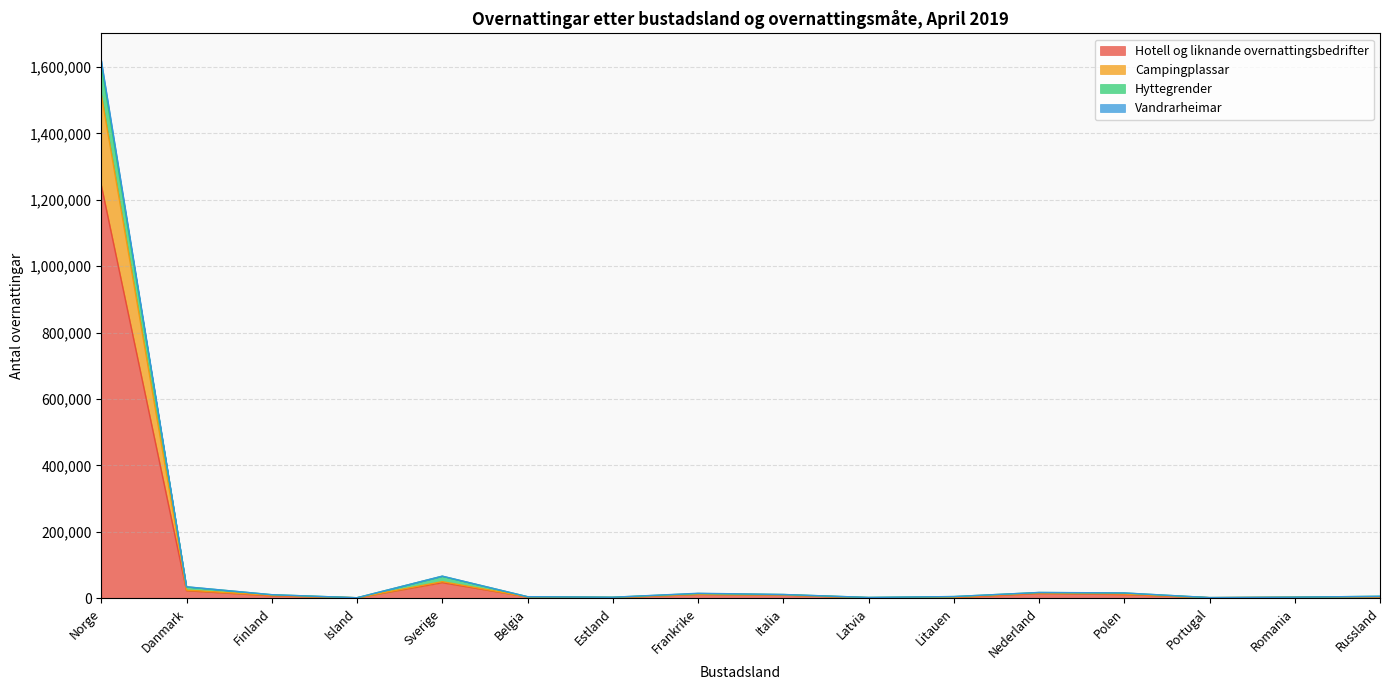

What is the label of the 2nd point from the right?

Romania